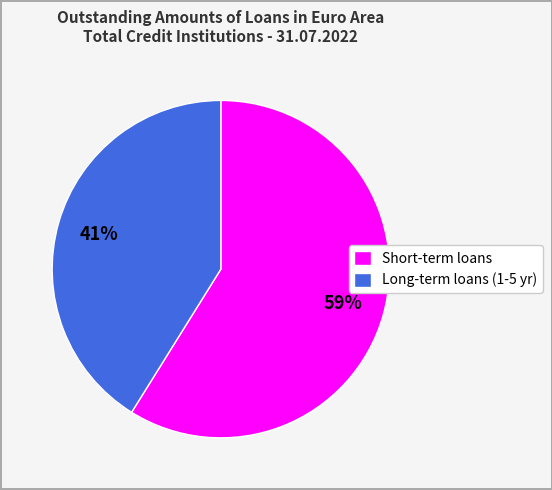

How many slices are in this pie chart?

2